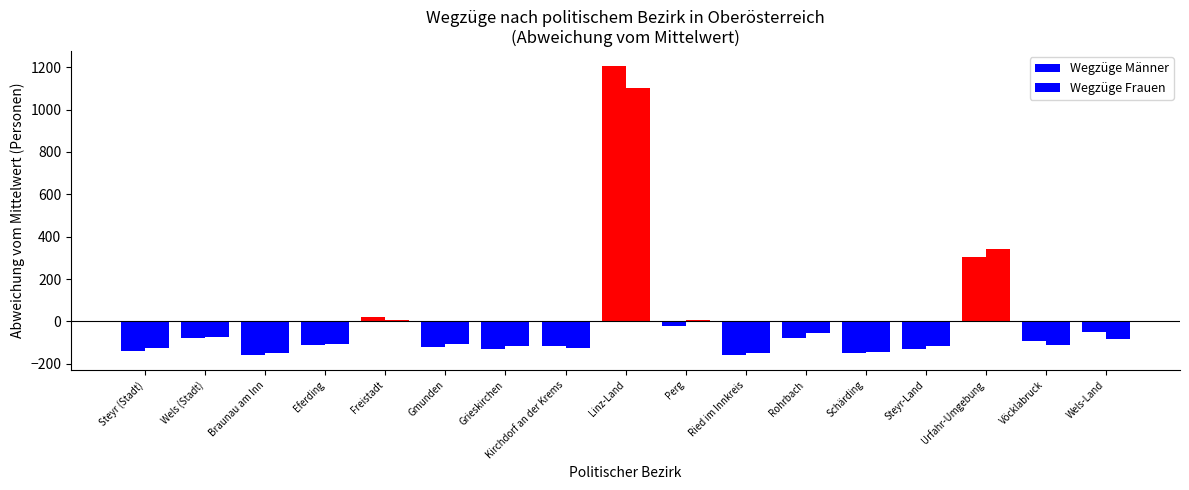

Are the bars grouped side by side (vs. stacked)?

Yes